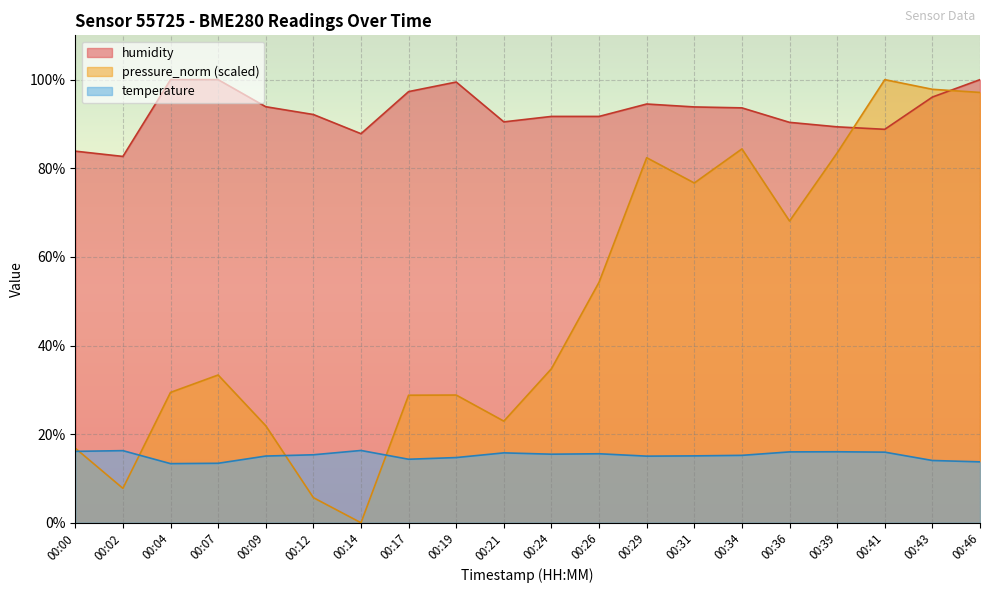

True or false: humidity and temperature intersect in this chart.

False